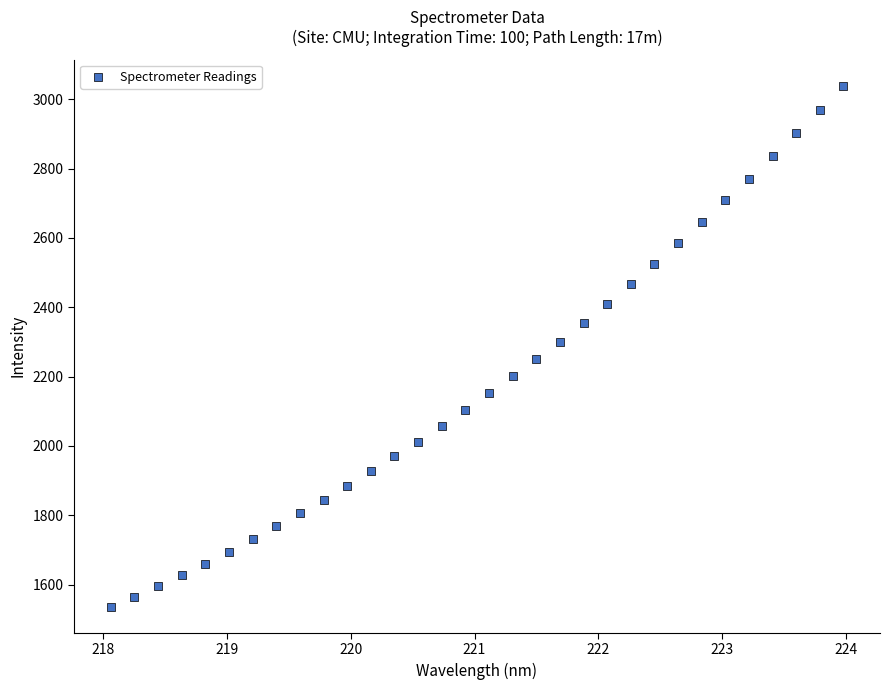

What is the range of Y values (max minus min)?

1503.8